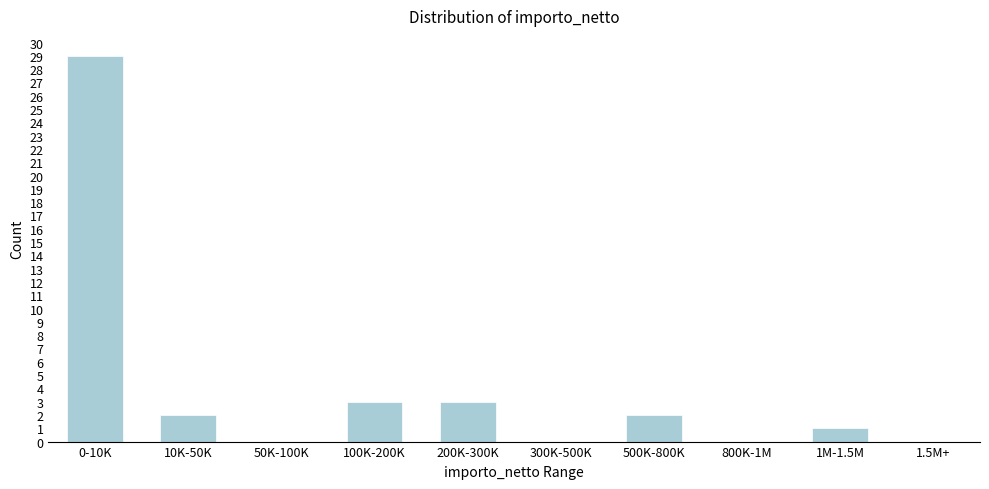

Reading left to right, transcribe all the data shown in this chart.

0-10K=29	10K-50K=2	50K-100K=0	100K-200K=3	200K-300K=3	300K-500K=0	500K-800K=2	800K-1M=0	1M-1.5M=1	1.5M+=0